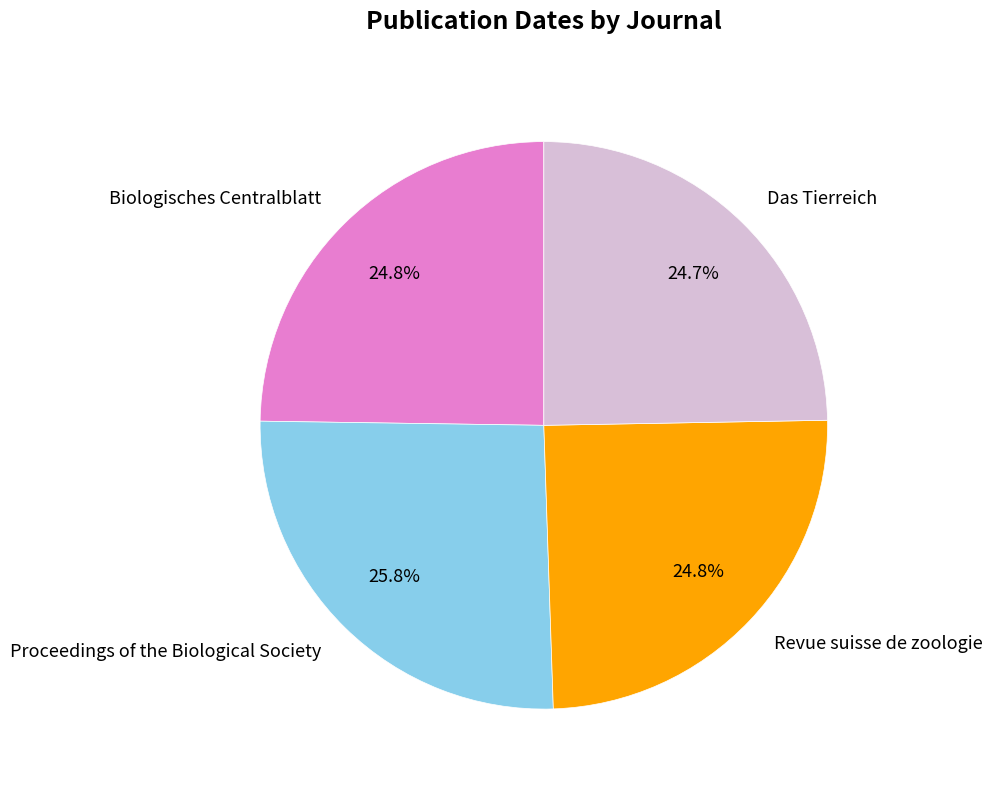

Does any single category account for the majority?

No